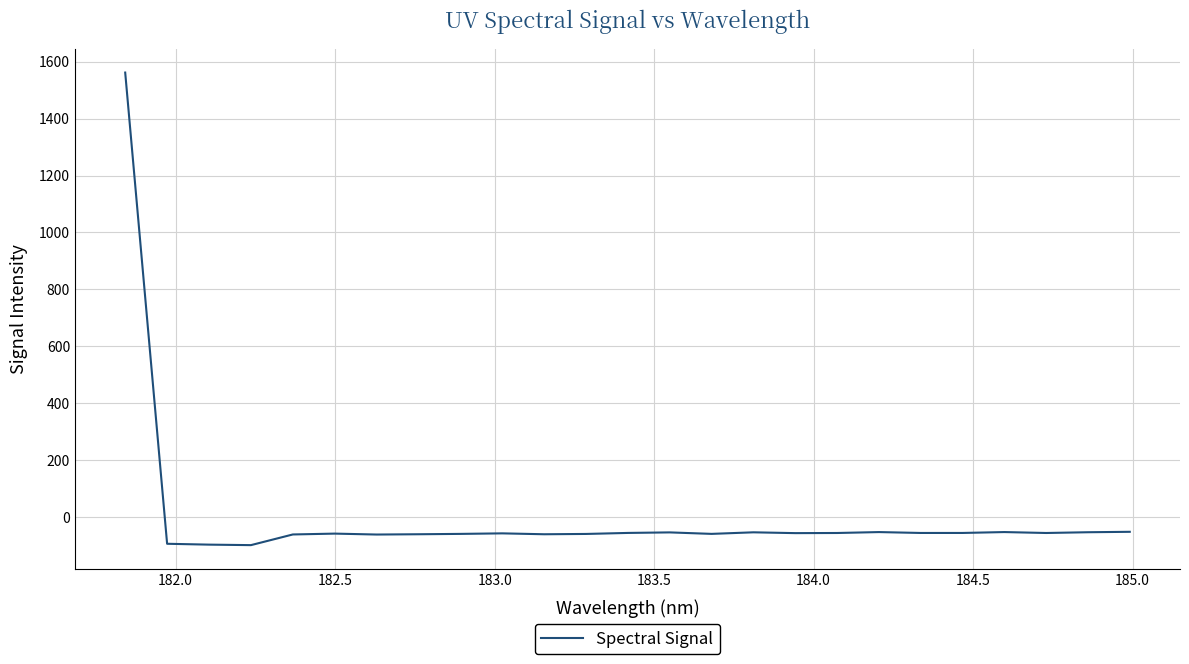

What is the difference between the maximum and minimum values?

1659.9